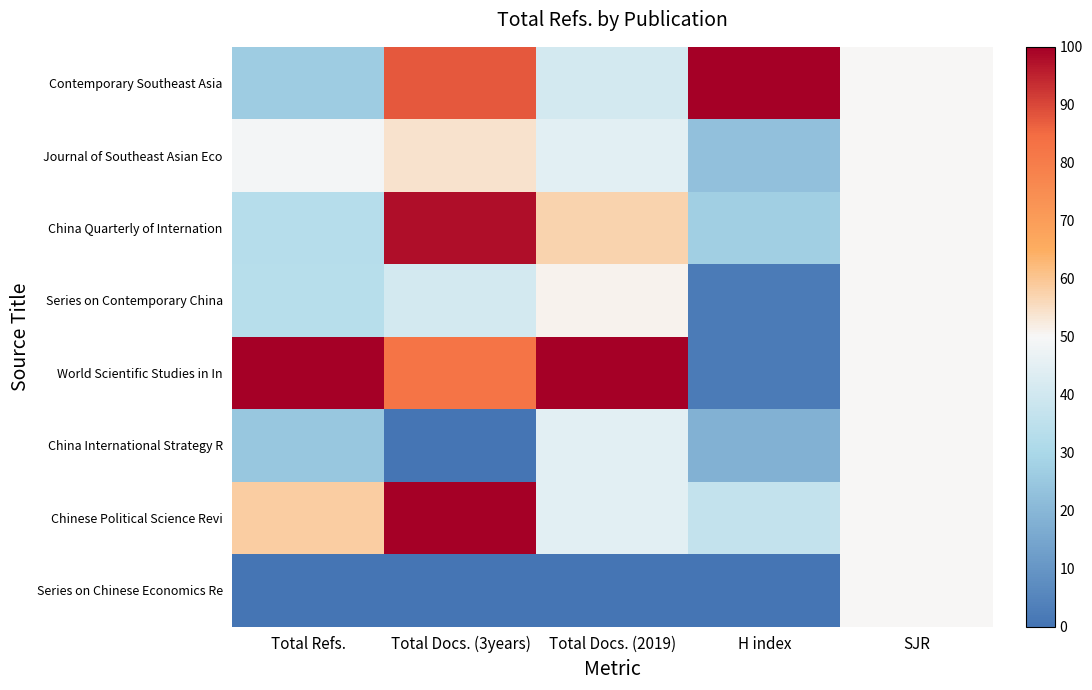

Which series has the widest spread of values?

World Scientific Studies in In